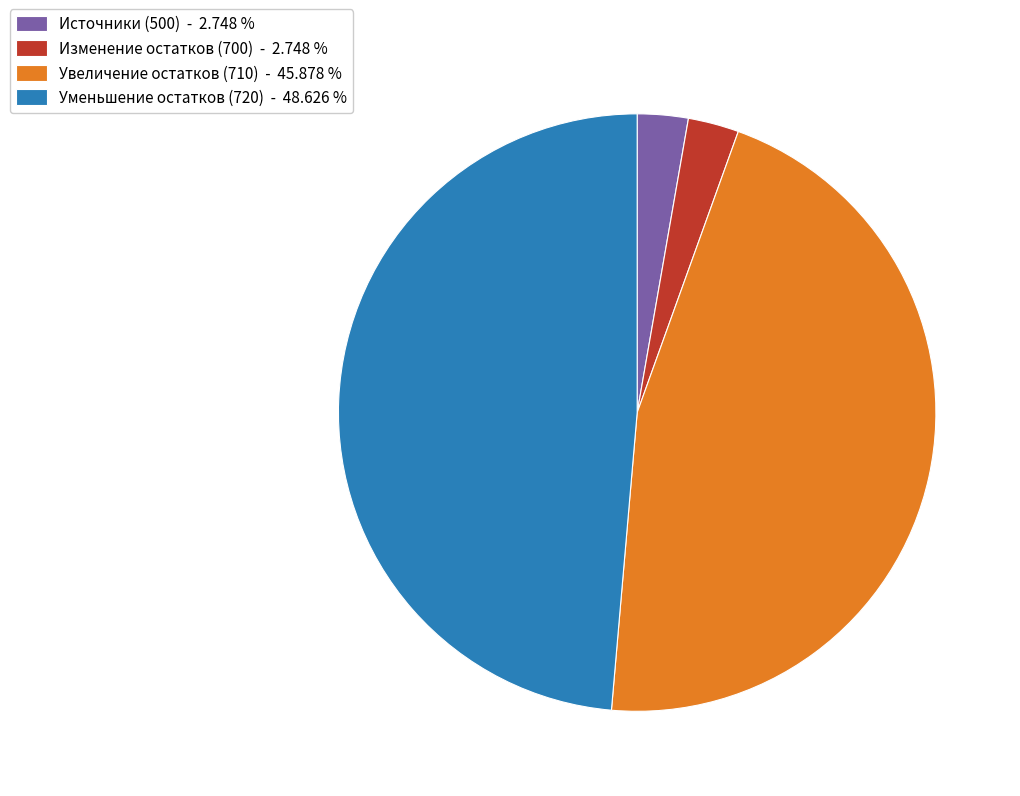

Does any single category account for the majority?

No